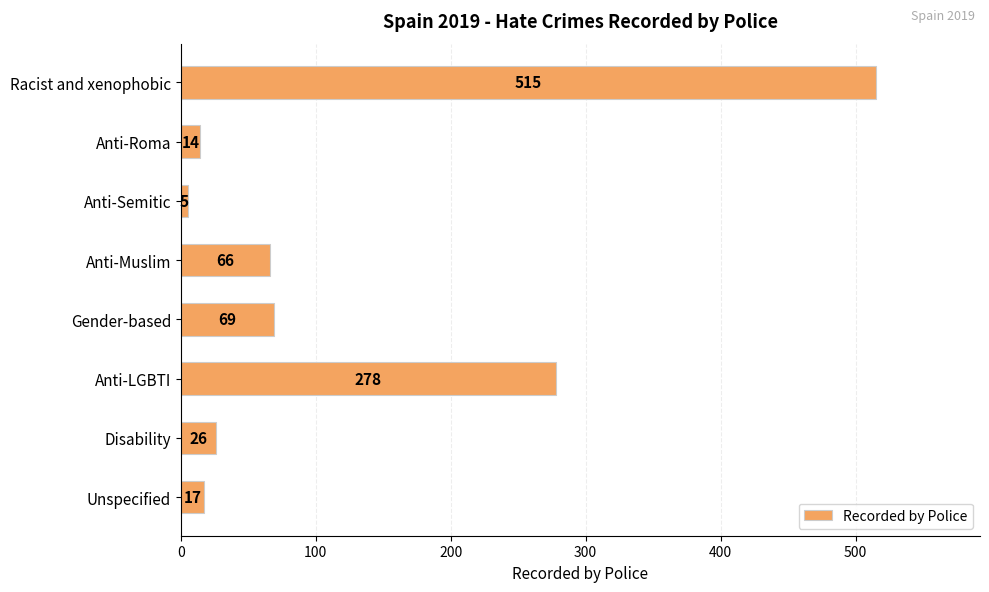

Rank the categories by value from highest to lowest.

Racist and xenophobic, Anti-LGBTI, Gender-based, Anti-Muslim, Disability, Unspecified, Anti-Roma, Anti-Semitic